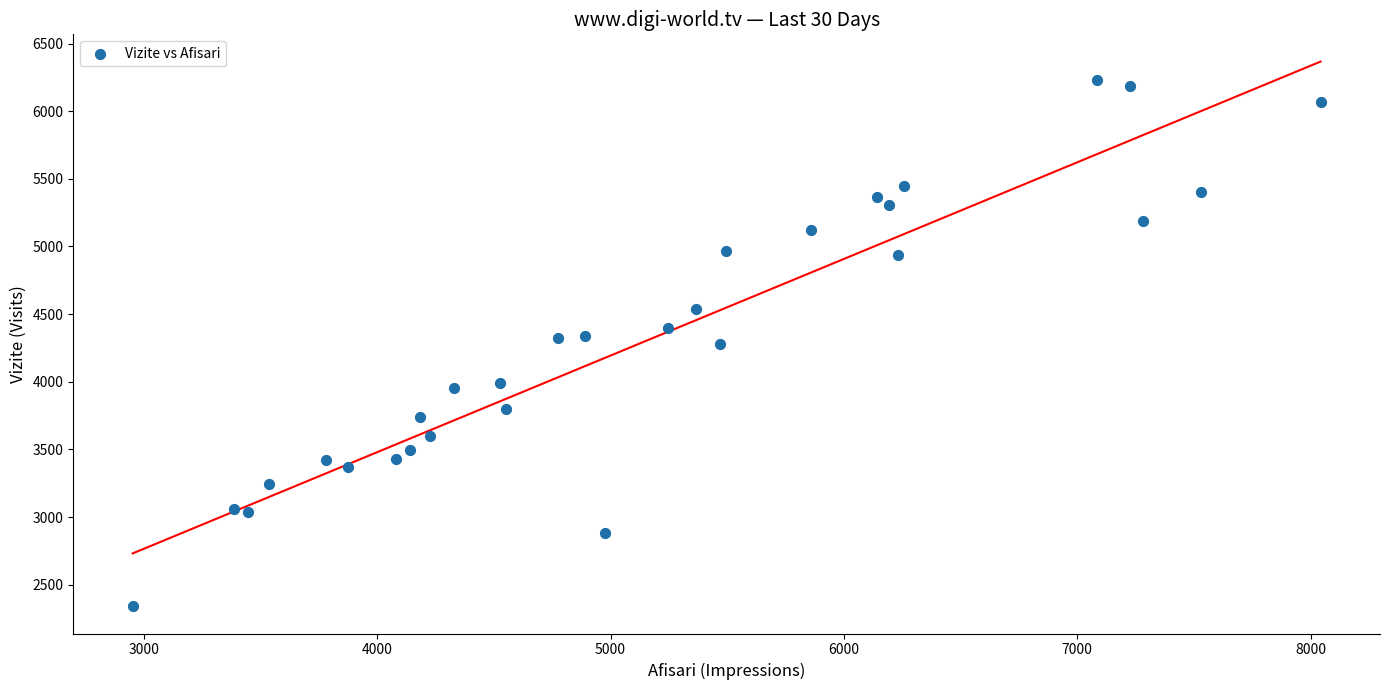

What is the range of Y values (max minus min)?

3889